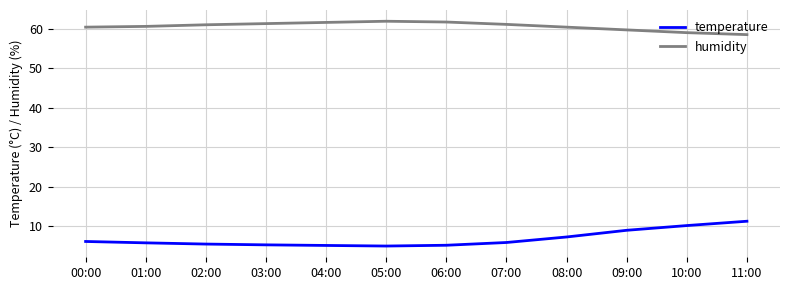

What is the difference between the highest and lowest values at 03:00?

56.2